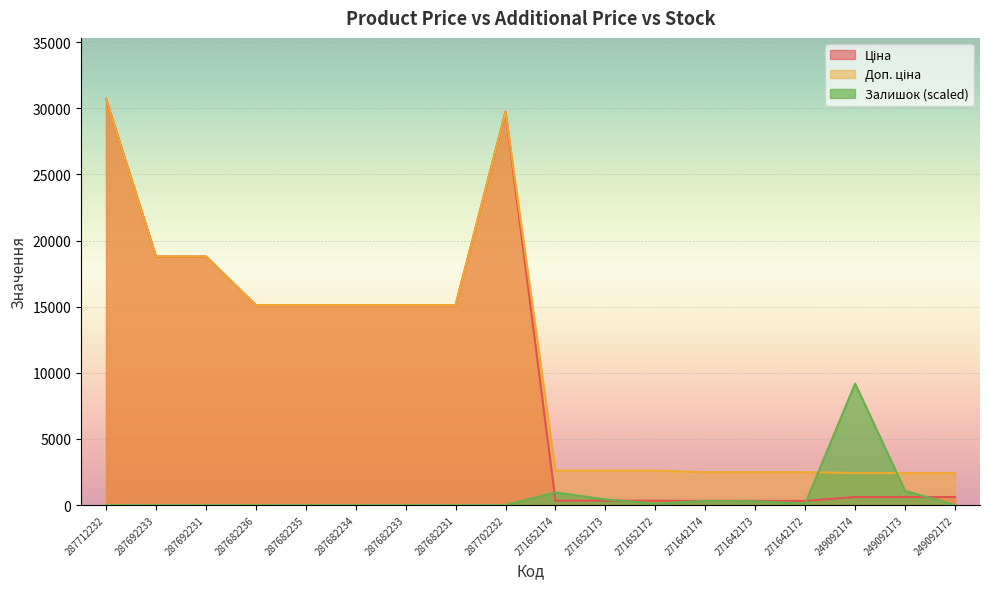

Which series changed the most between 287682231 and 271652173?

Ціна